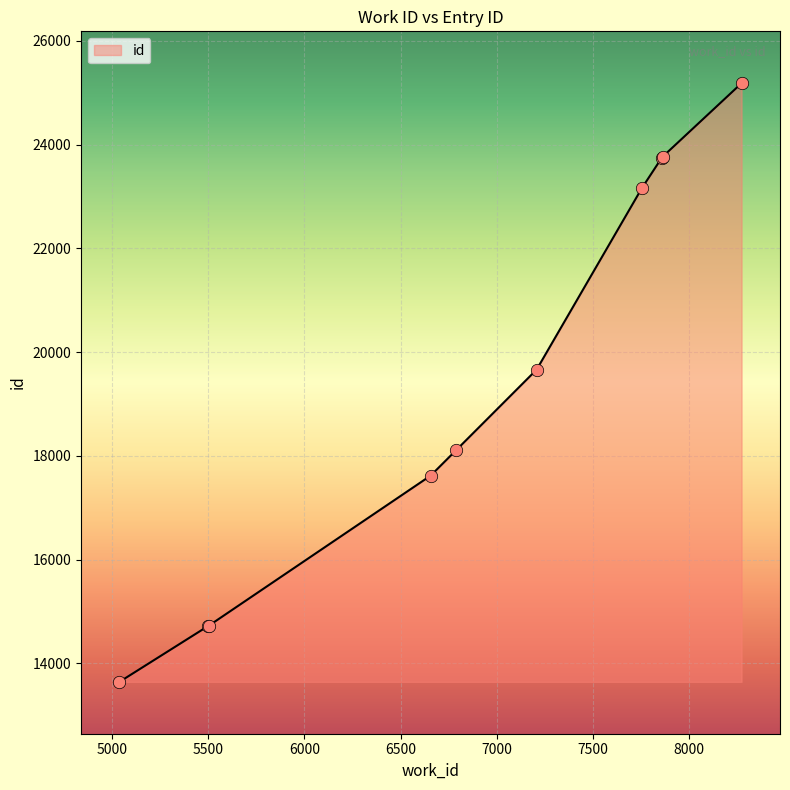

What is the greatest value displayed?

25186